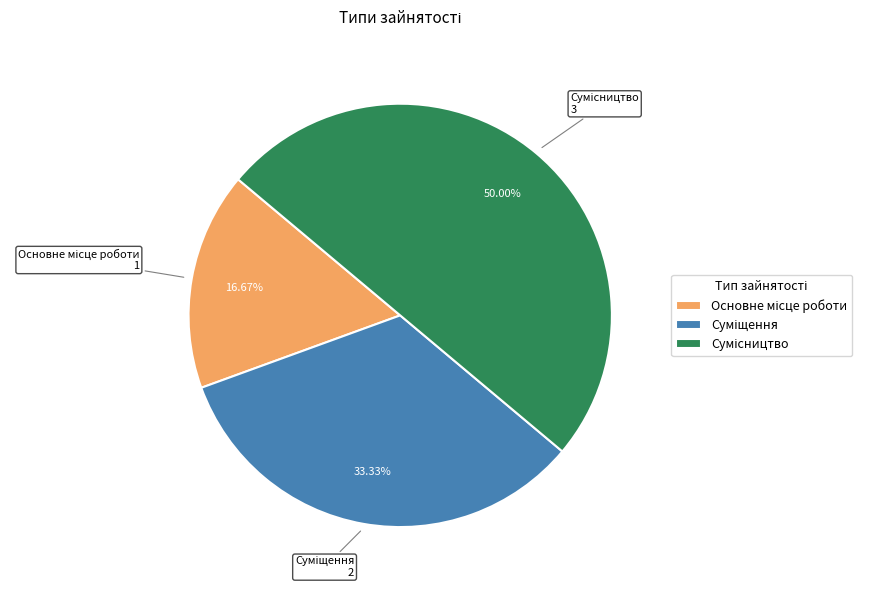

Is it true that Суміщення is 45% of the pie?

False